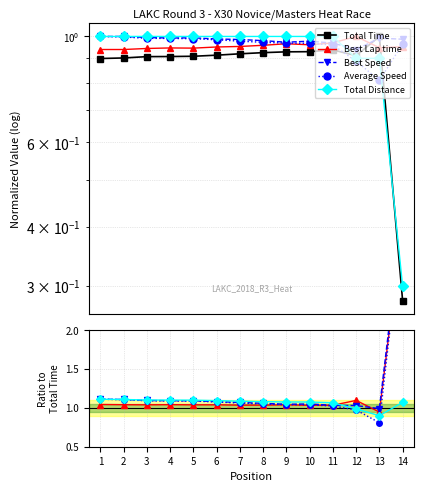

Is the value of Best Speed at 5 greater than the value of Best Lap time at 11?

Yes